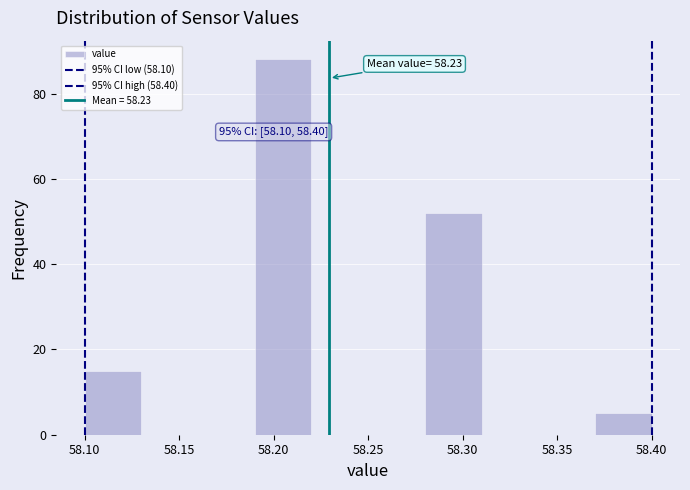

Which range on the x-axis has the tallest bar?

58.19 to 58.22